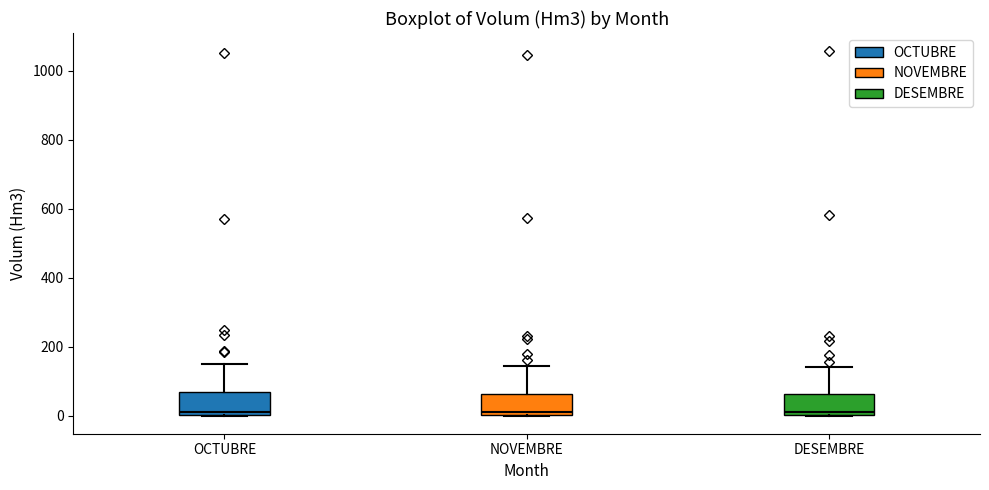

Reading left to right, transcribe this box plot: for each box, give where its median line is, the range the box spans, and where its two whiskers end, as read against the y-axis. The values are not printed on the chart, so give them approximately, as read against the axis.

OCTUBRE: median 20, box 0 to 60, whiskers 0 to 140
NOVEMBRE: median 0 (just above the box's lower edge), box 0 to 60, whiskers 0 to 140
DESEMBRE: median 0 (just above the box's lower edge), box 0 to 60, whiskers 0 to 140